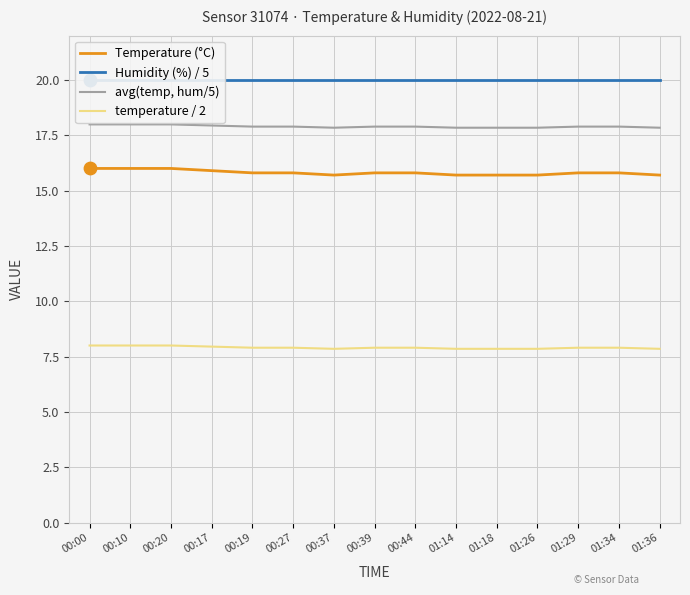

At which category is the sum across all series the highest?

00:00